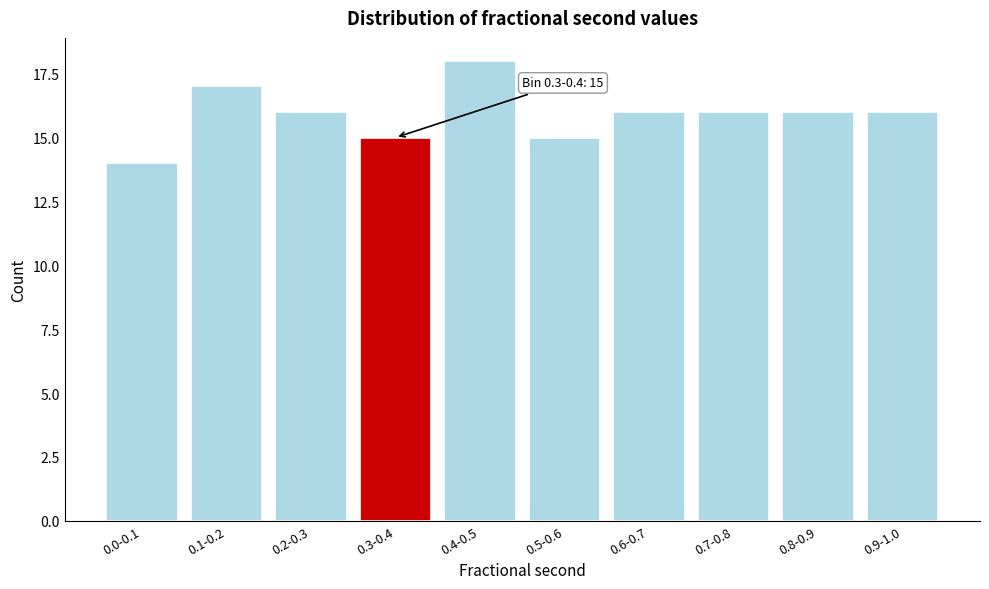

Reading left to right, extract all data points from this chart.

14	17	16	15	18	15	16	16	16	16